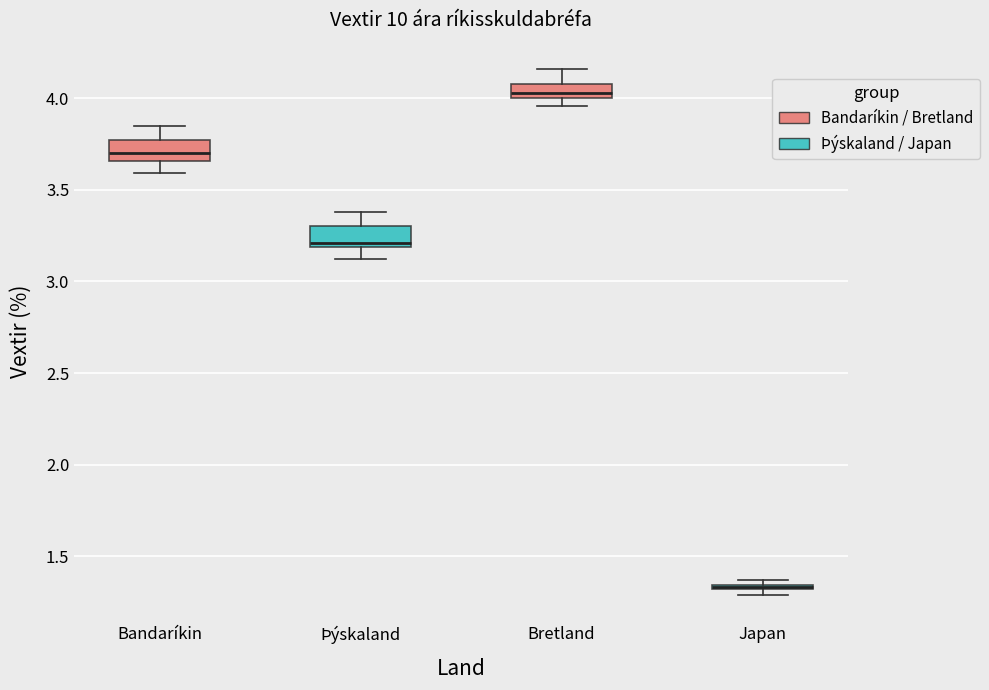

Where does the median line of the box for Bretland sit on the y-axis? The values are not printed on the chart, so give them approximately, as read against the axis.

4.05